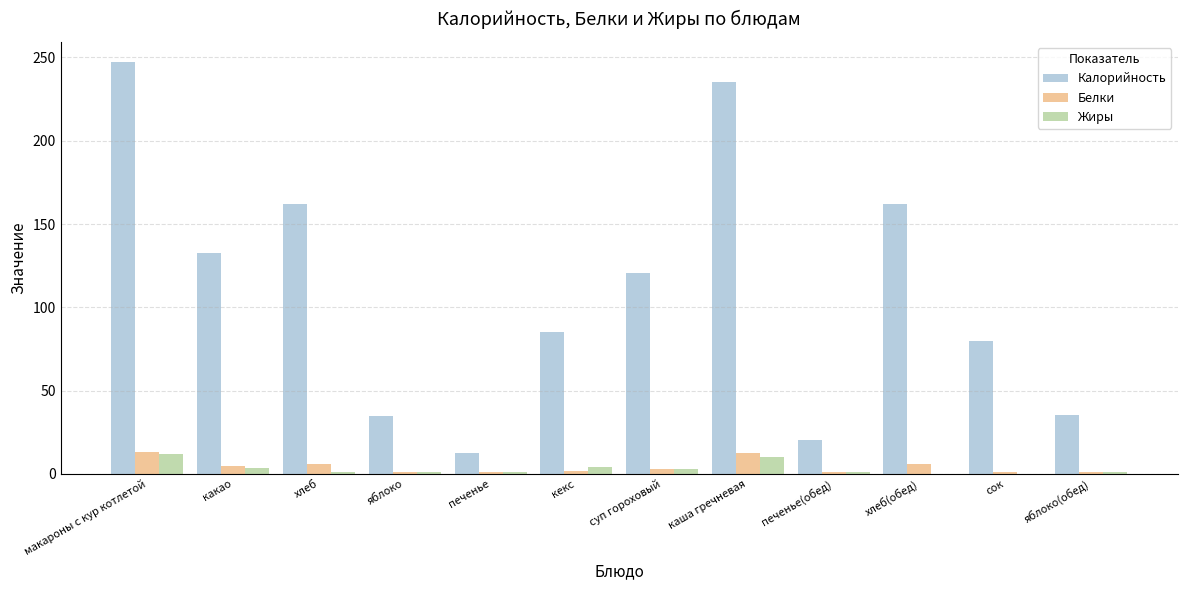

At which label is Калорийность closest to 129?

какао